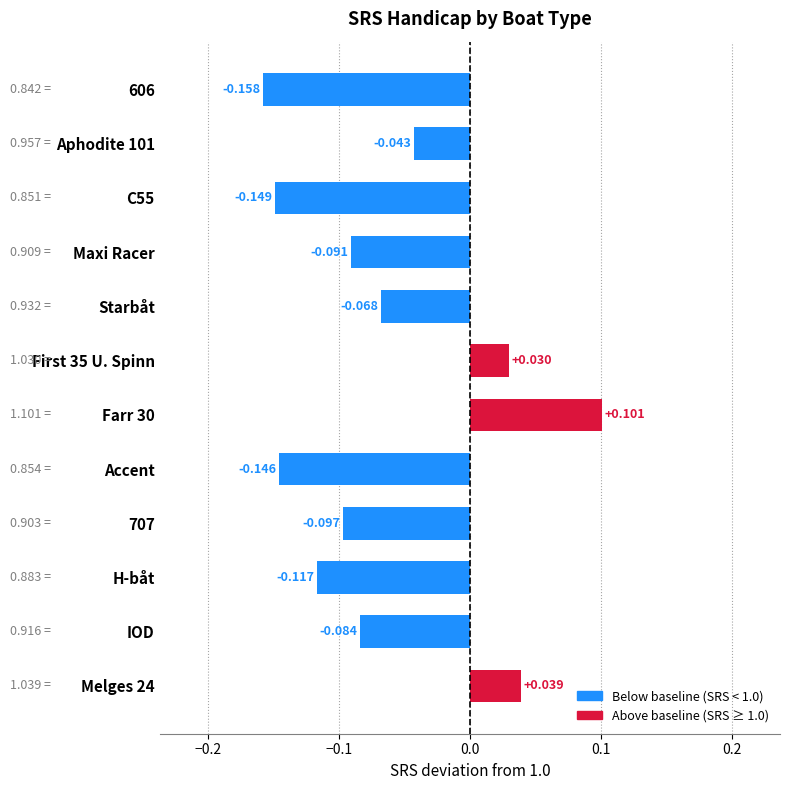

List the labels in order of value, largest first.

Farr 30, Melges 24, First 35 U. Spinn, Aphodite 101, Starbåt, IOD, Maxi Racer, 707, H-båt, Accent, C55, 606